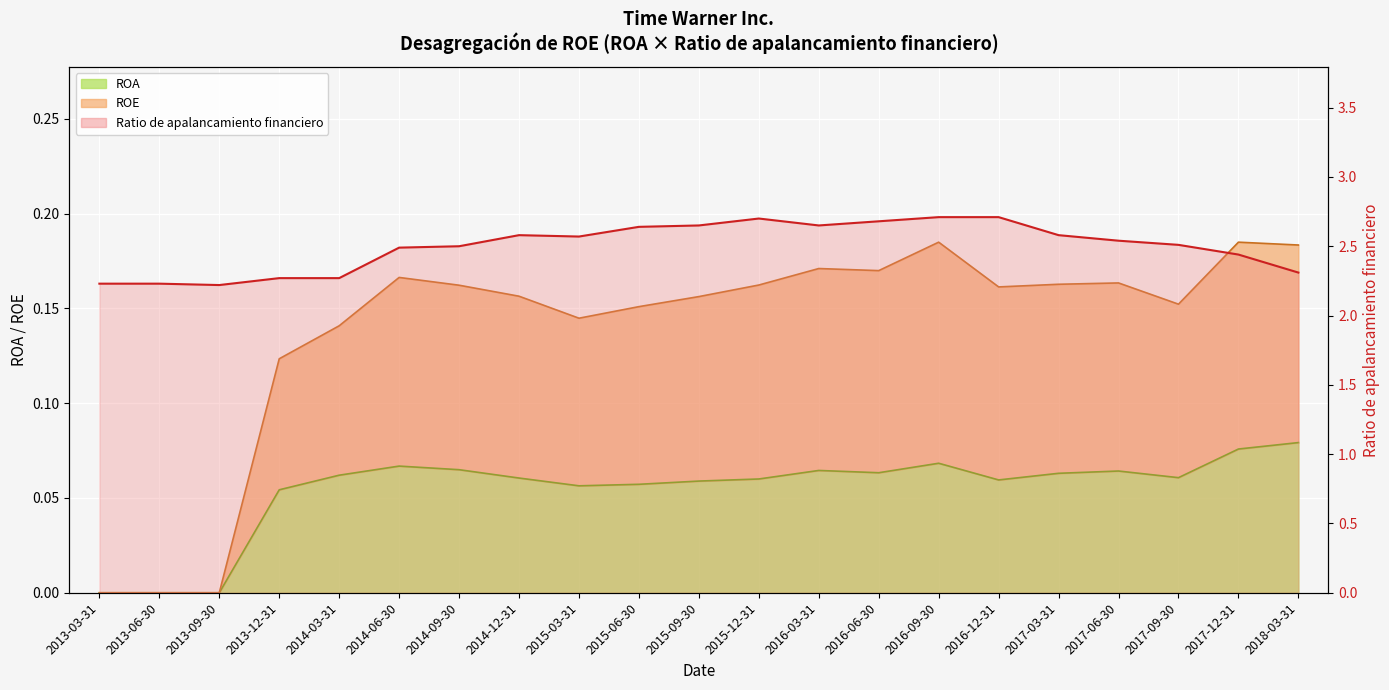

What is the sum of the ROE values at 2015-12-31 and 2014-03-31?

0.3